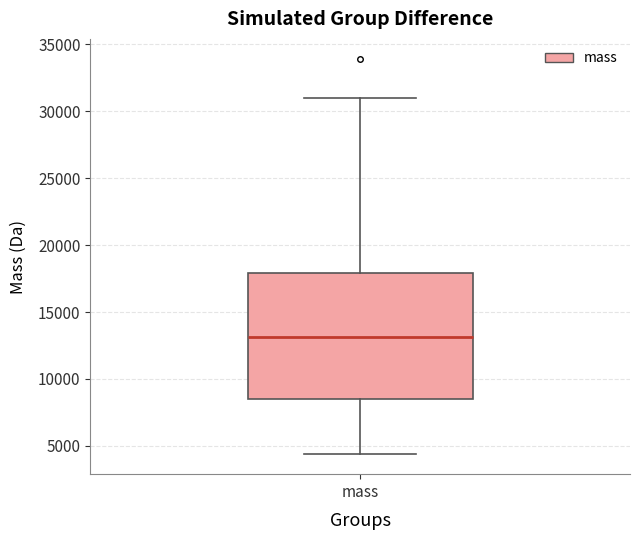

Transcribe this box plot: give where the median line is, the range the box spans, and where the two whiskers end, as read against the y-axis. The values are not printed on the chart, so give them approximately, as read against the axis.

median 13000, box 8500 to 18000, whiskers 4500 to 31000